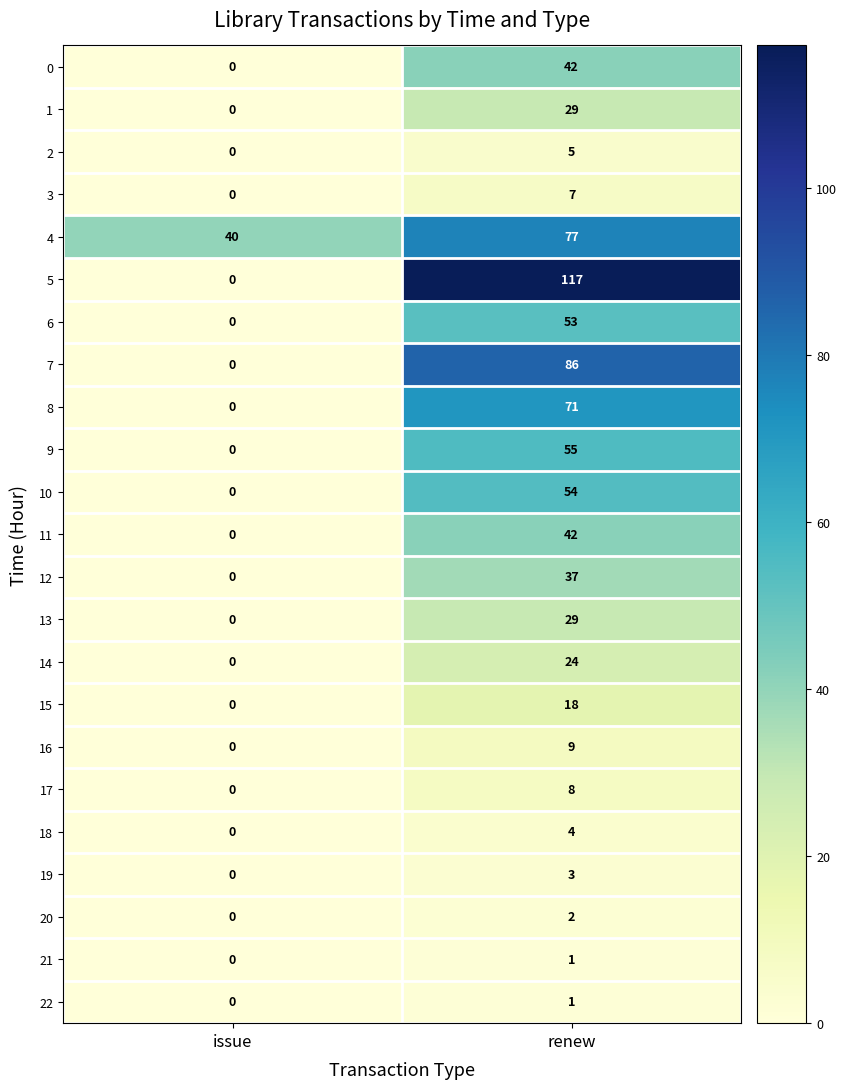

Rank the categories by 4 value from lowest to highest.

issue, renew